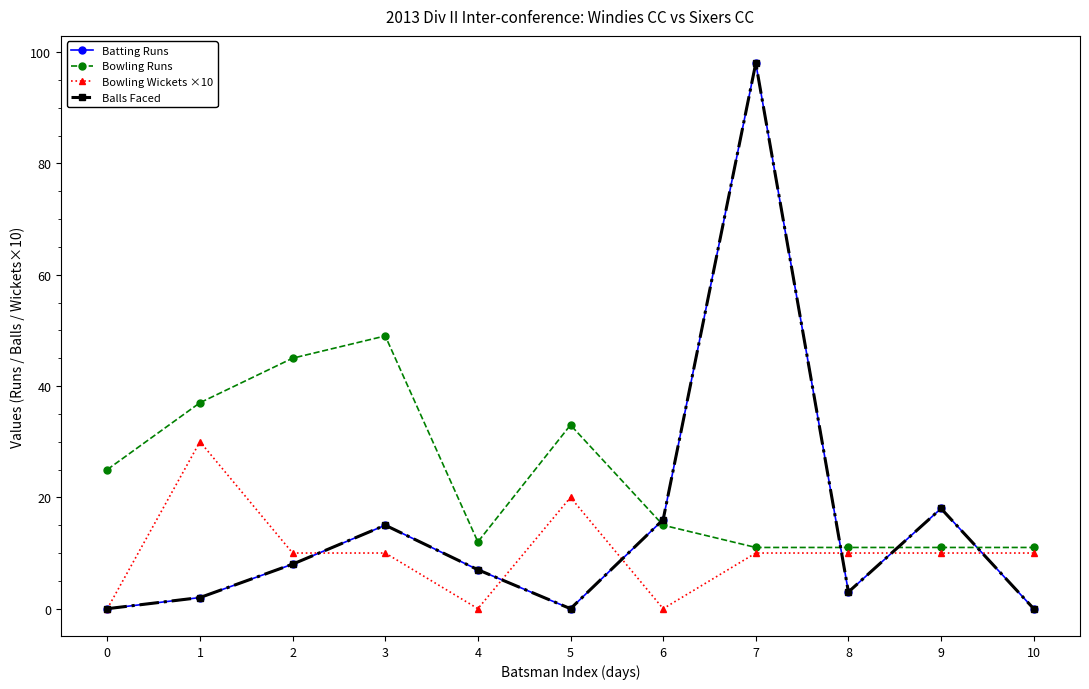

Does the chart have visible grid lines?

No